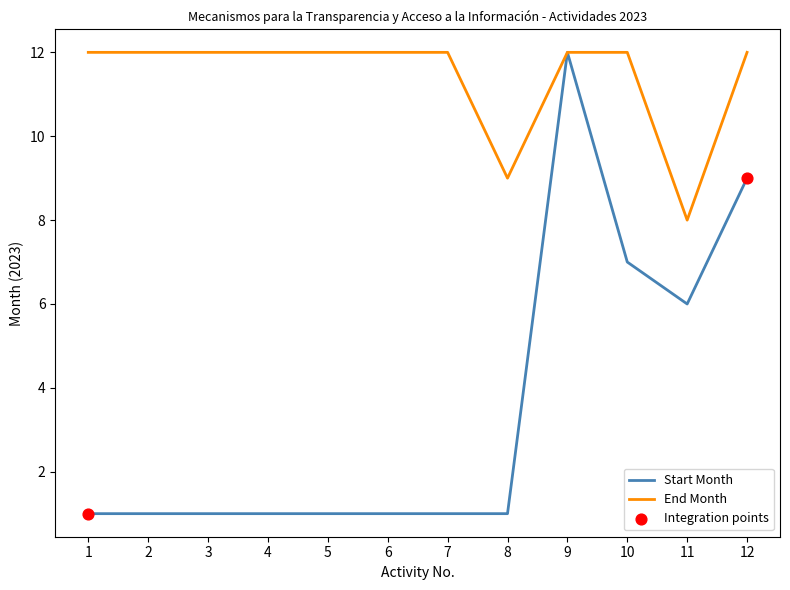

Between 6 and 9, which series saw the biggest shift?

Start Month